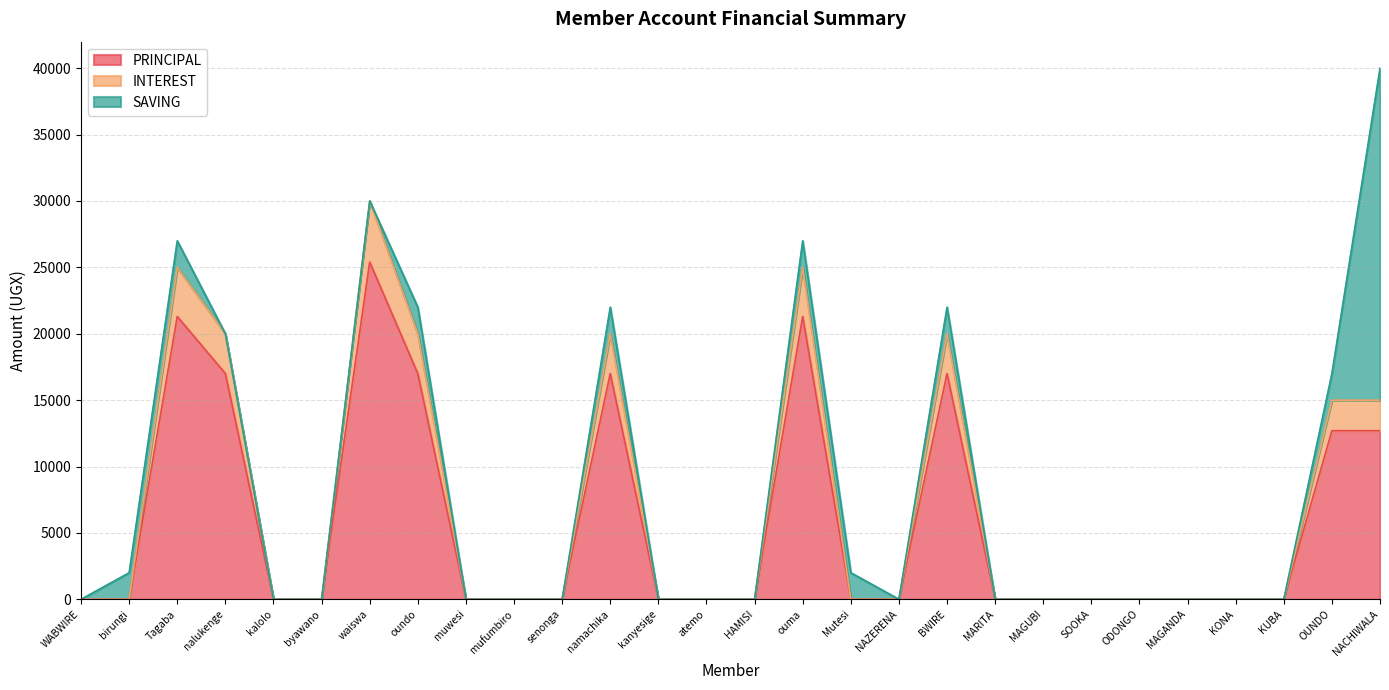

True or false: PRINCIPAL has a value of 0 at MAGUBI.

True